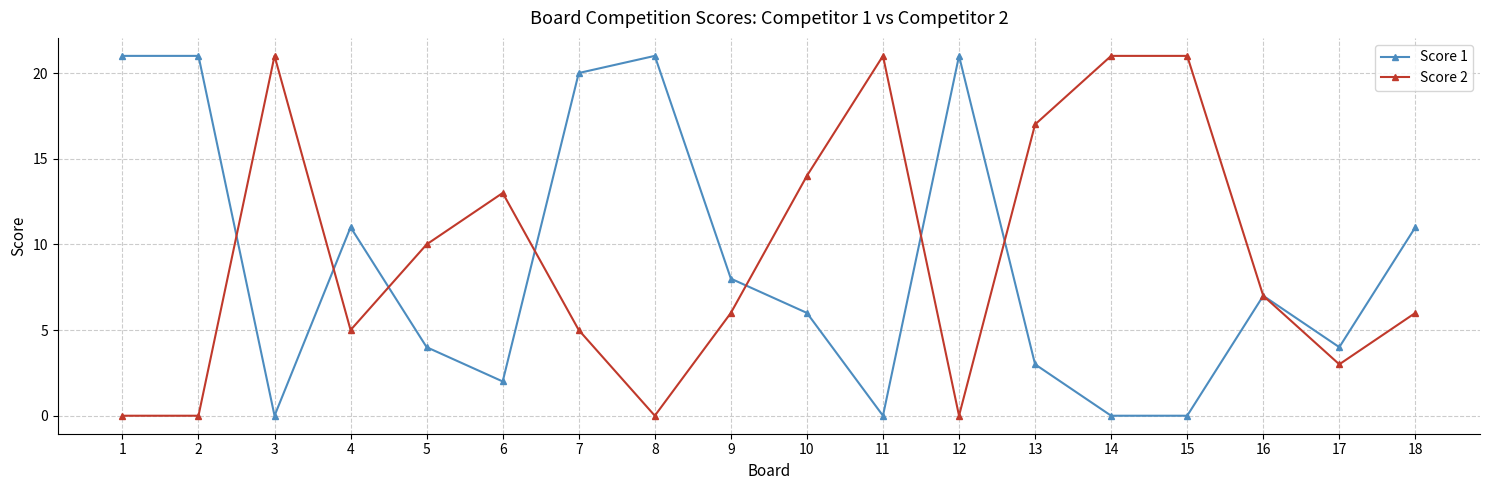

Does the chart have visible grid lines?

Yes